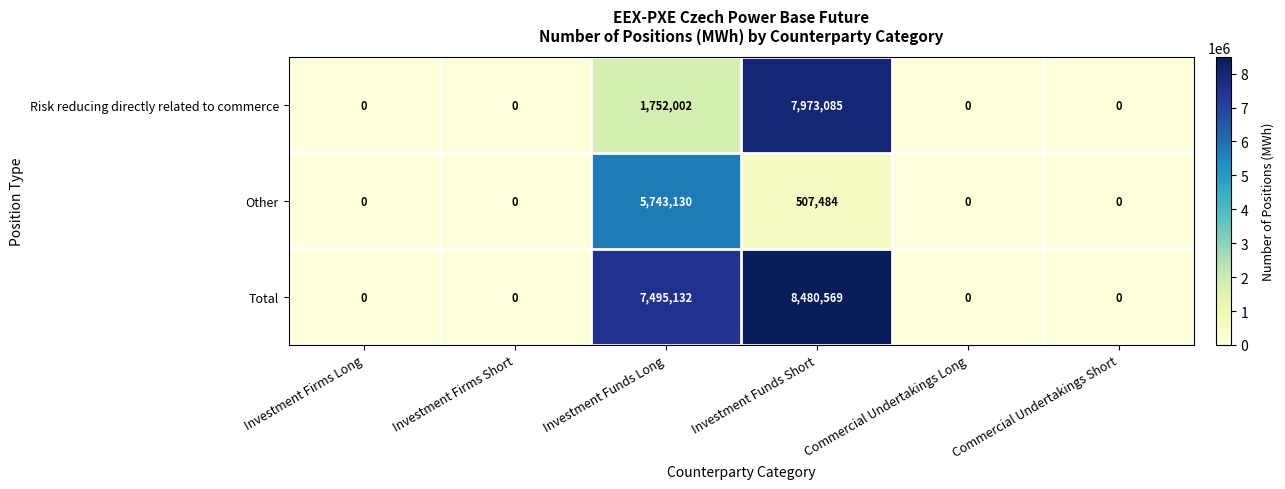

Which series has the largest range (max minus min)?

Total